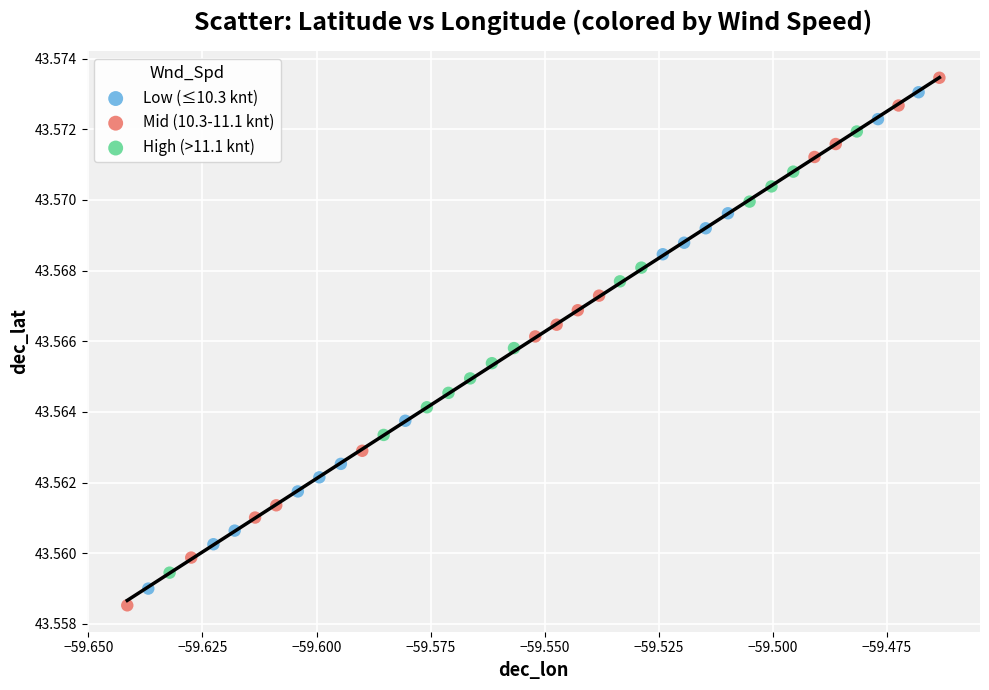

Which series has the widest spread of Y values?

Mid (10.3-11.1 knt)